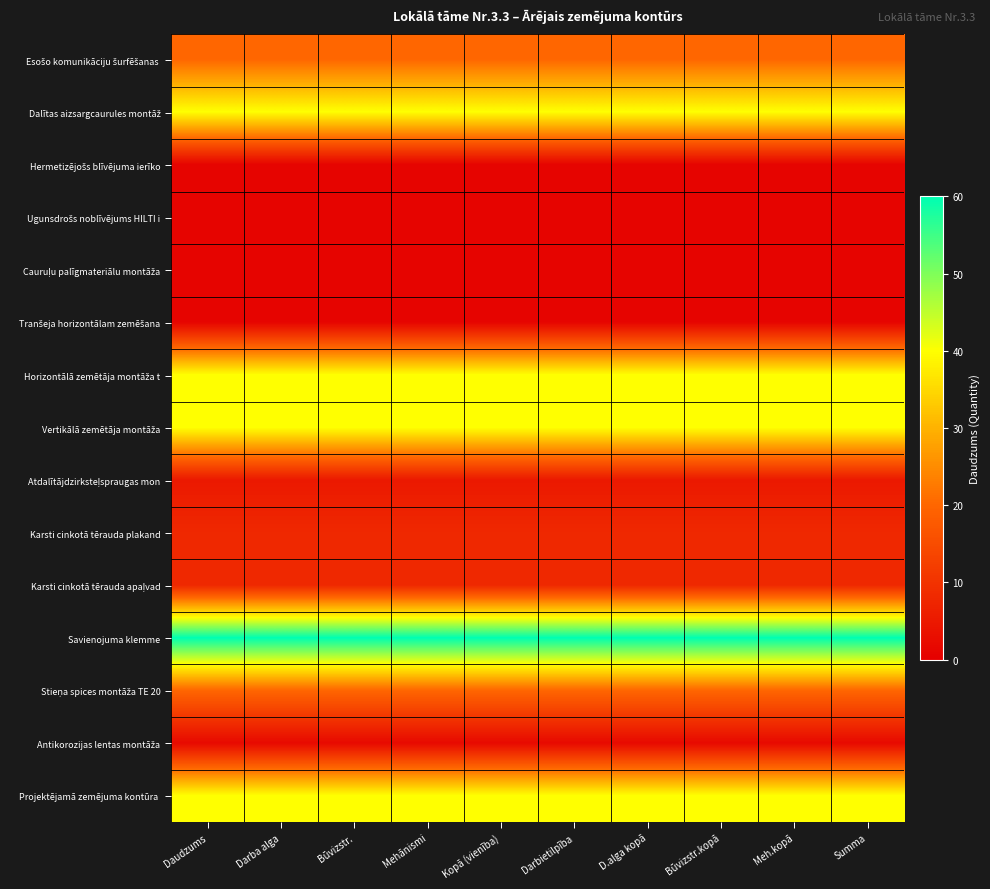

Between Būvizstr. and Darba alga, which is larger?

Būvizstr.